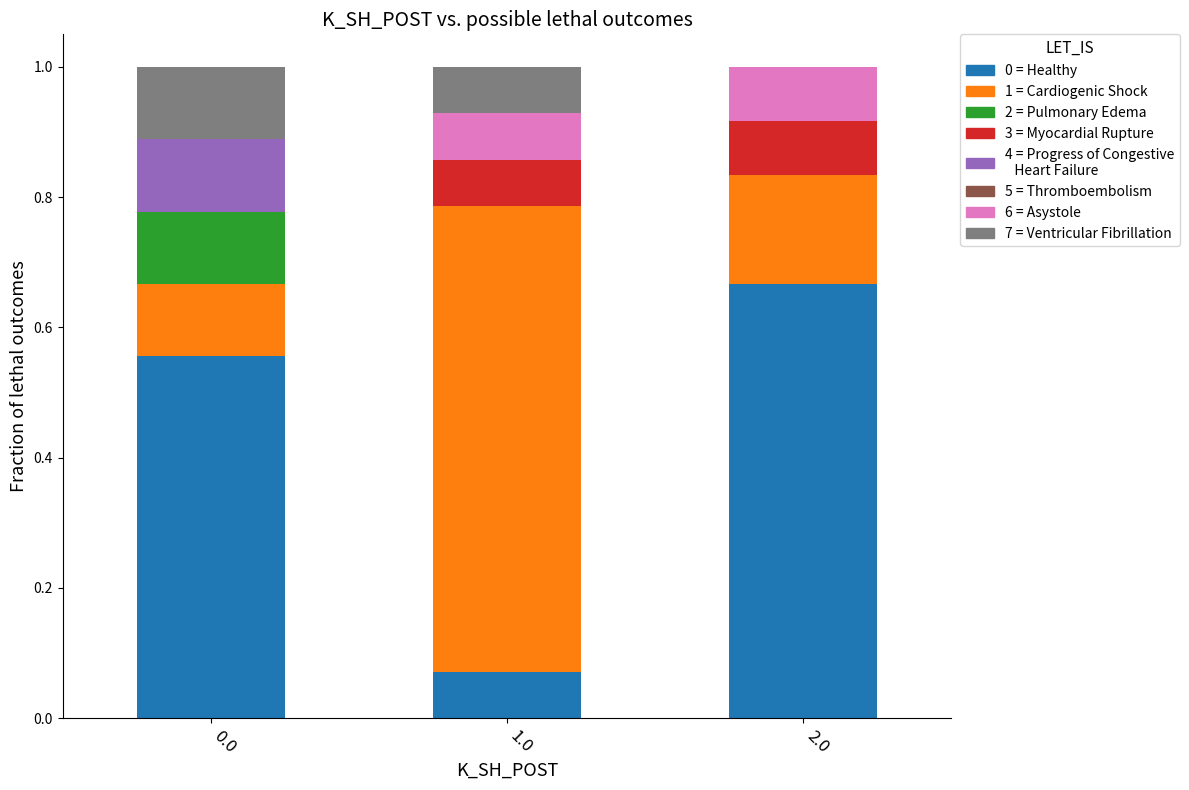

How many distinct data groups are displayed?

7